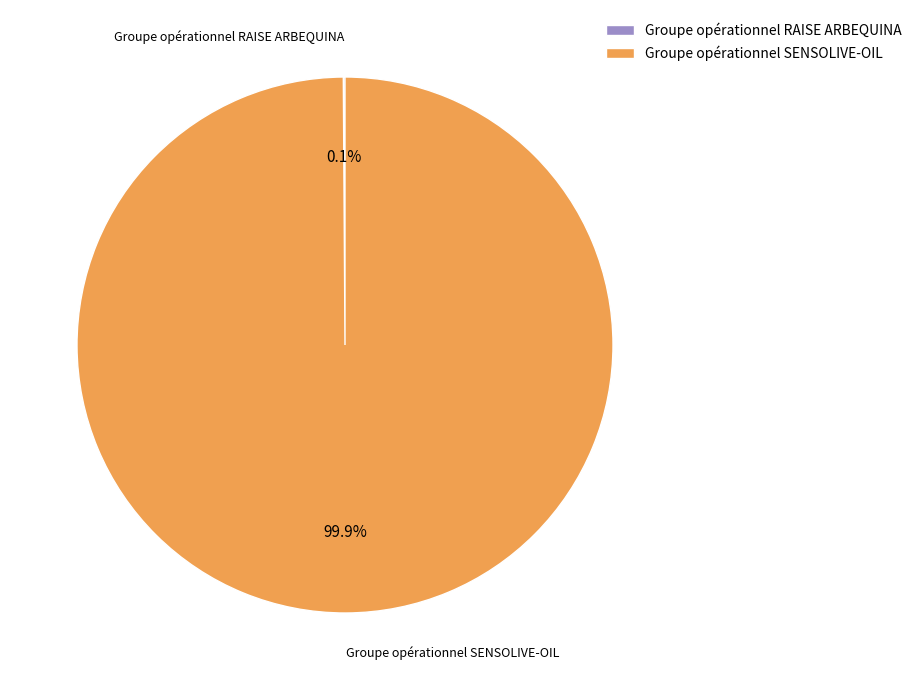

Which category accounts for the majority?

Groupe opérationnel SENSOLIVE-OIL